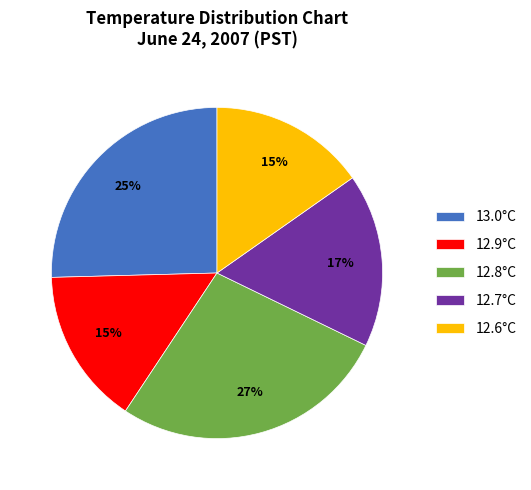

Does any single category account for the majority?

No